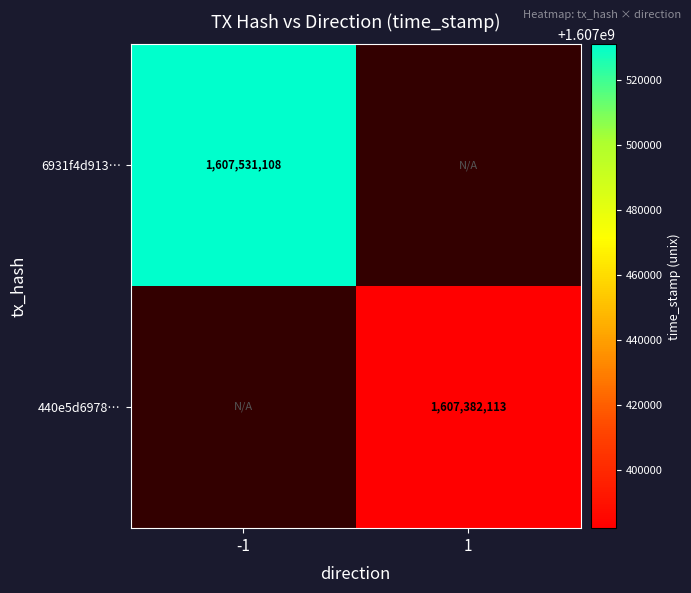

What is the minimum value shown in the chart?

1607382113.0